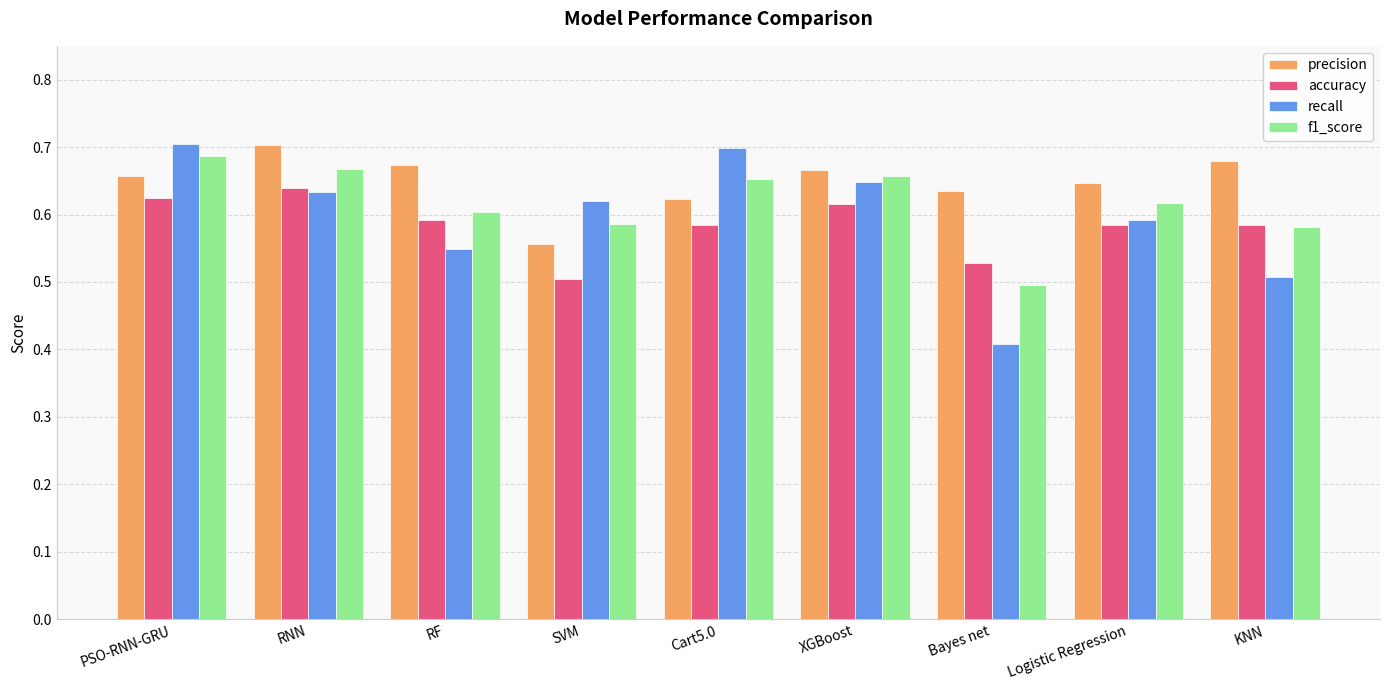

At which category is the sum across all series the highest?

PSO-RNN-GRU